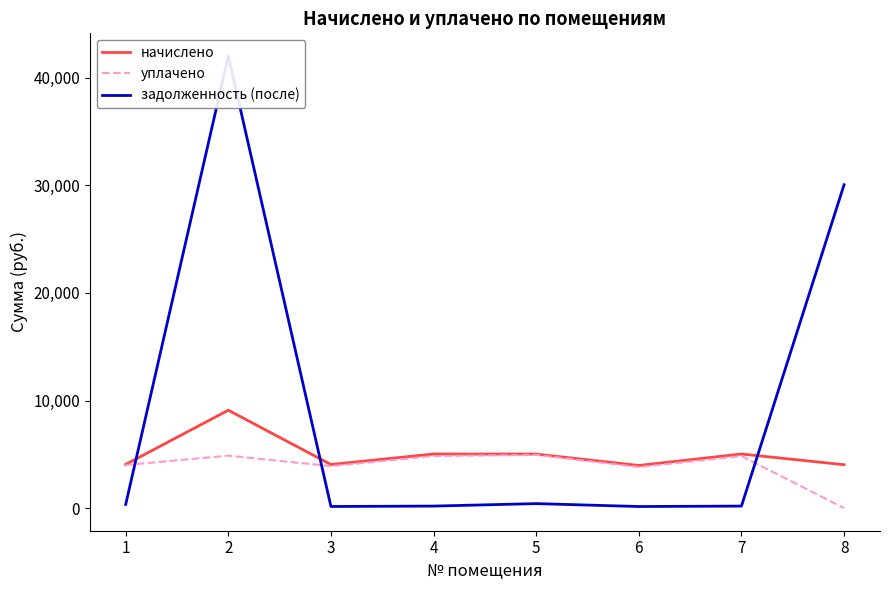

Rank the categories by уплачено value from lowest to highest.

8, 6, 3, 1, 7, 4, 2, 5